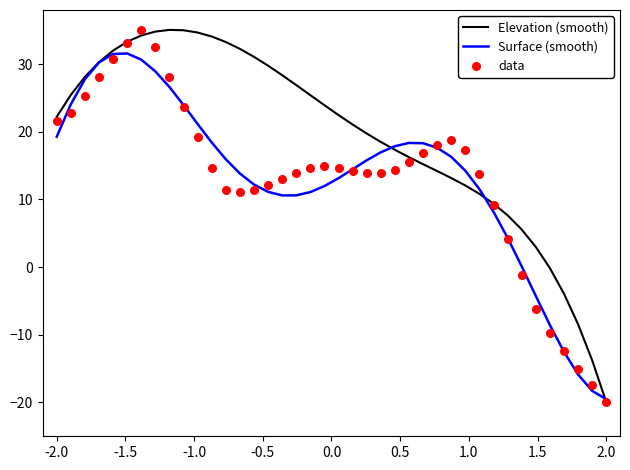

What is the minimum value for Elevation (smooth)?

-20.0